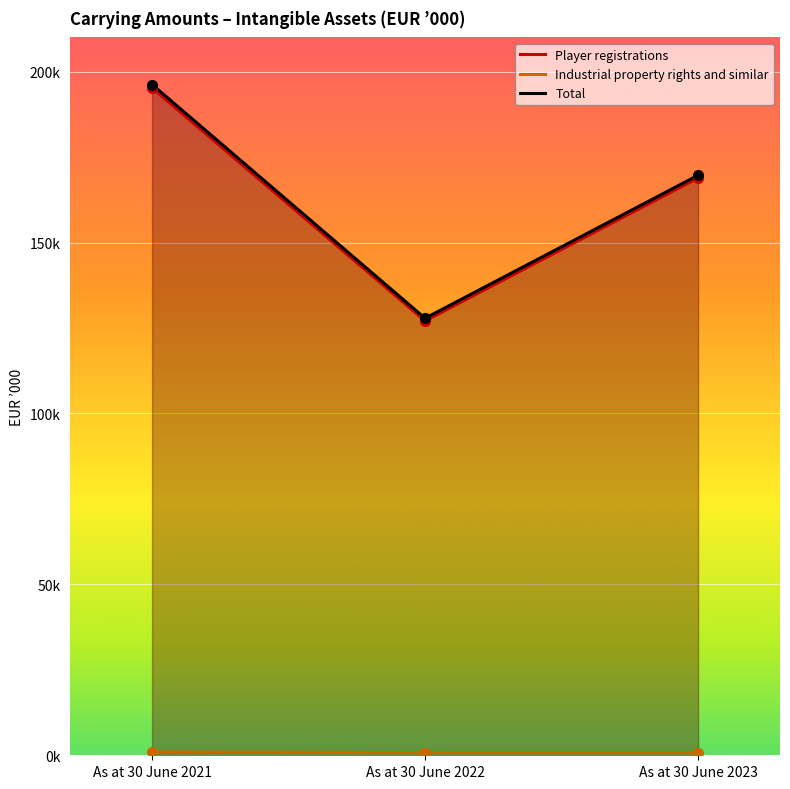

Reading left to right, extract all data points from this chart.

Player registrations: 195228	127062	168893
Industrial property rights and similar: 992	776	775
Total: 196220	127838	169668